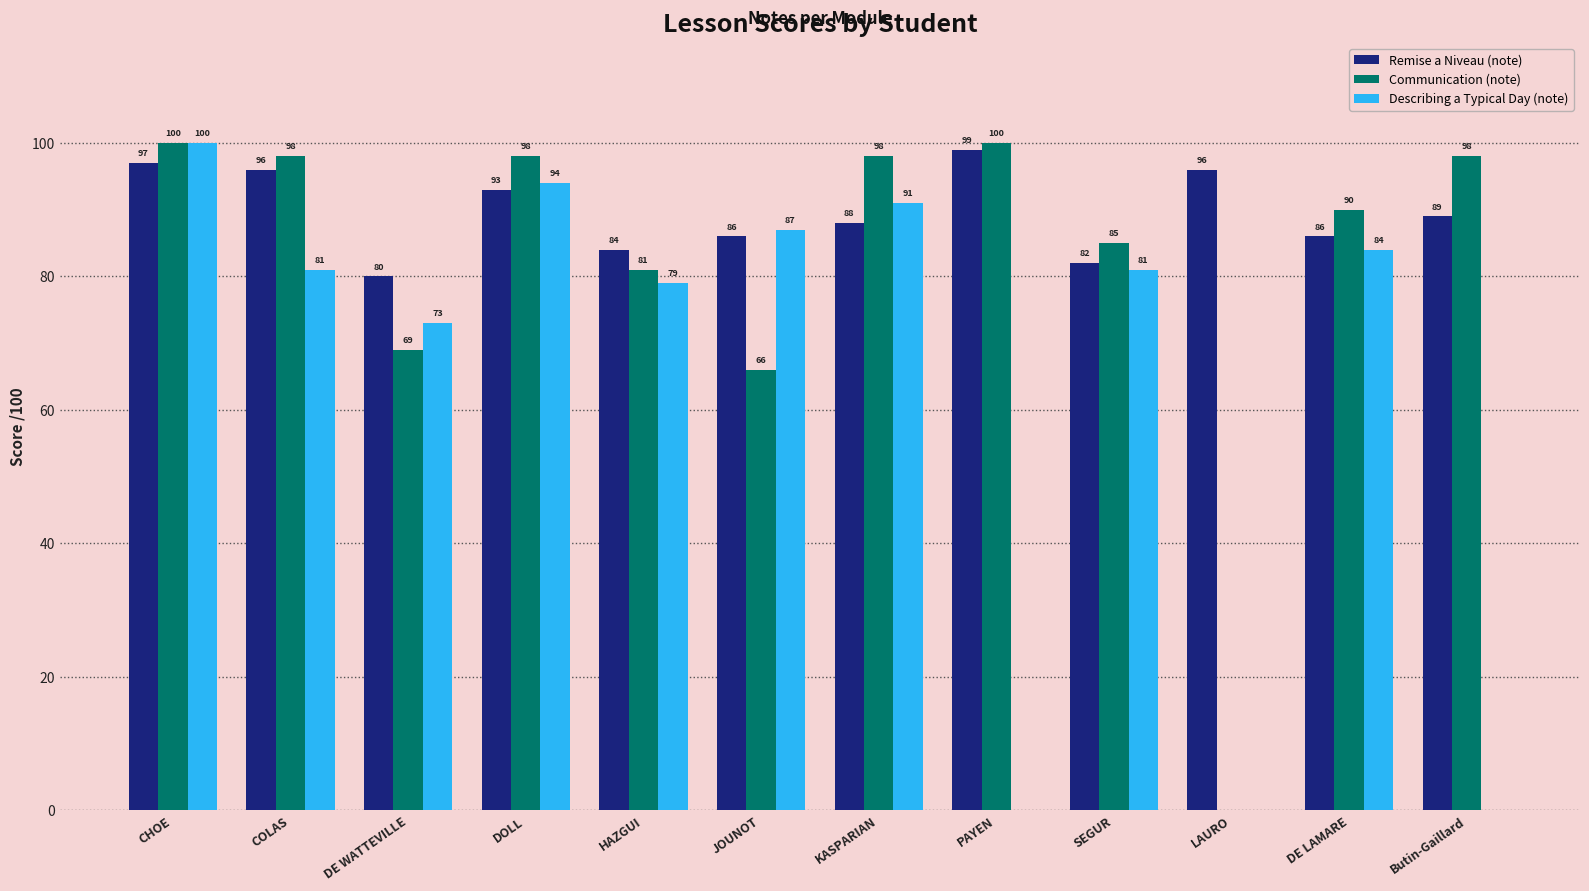

What is the maximum value for Remise a Niveau (note)?

99